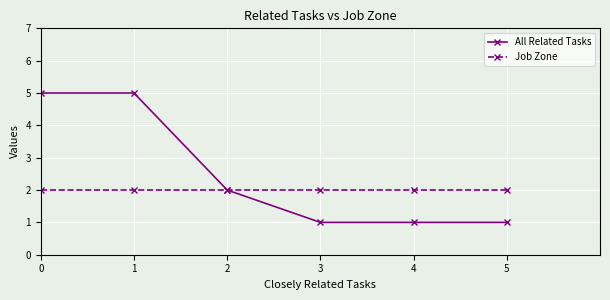

Rank the series by their average value, from highest to lowest.

All Related Tasks, Job Zone